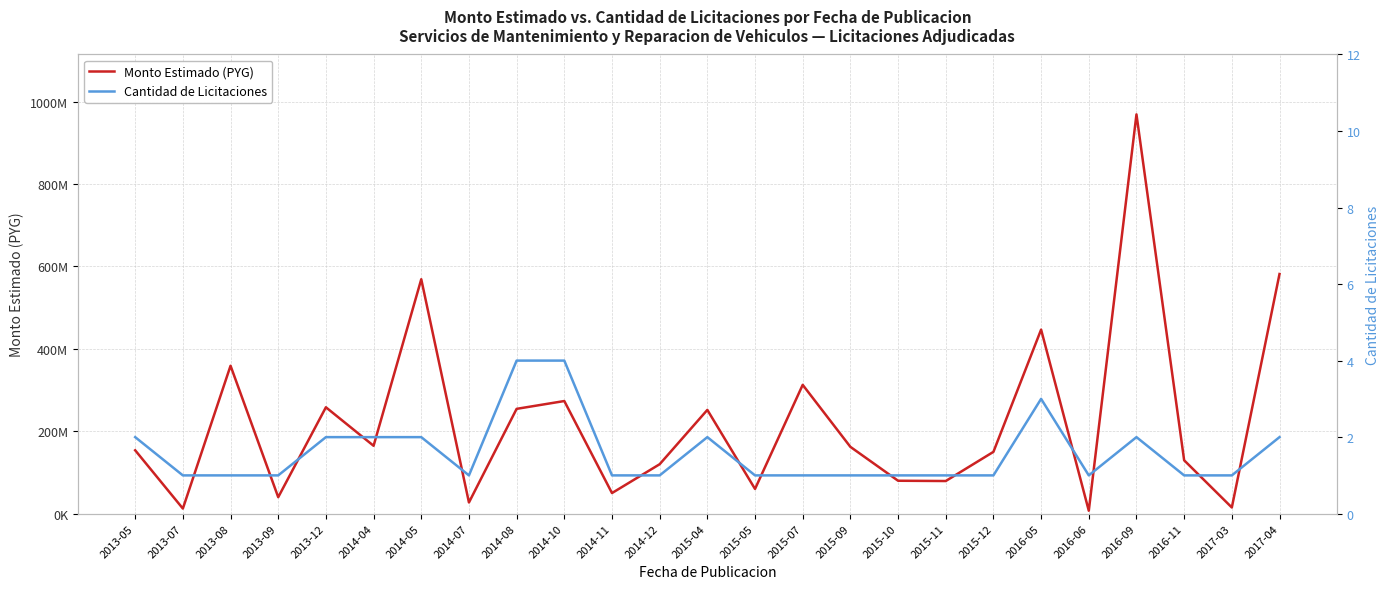

Which series has the largest total across all categories?

Monto Estimado (PYG)